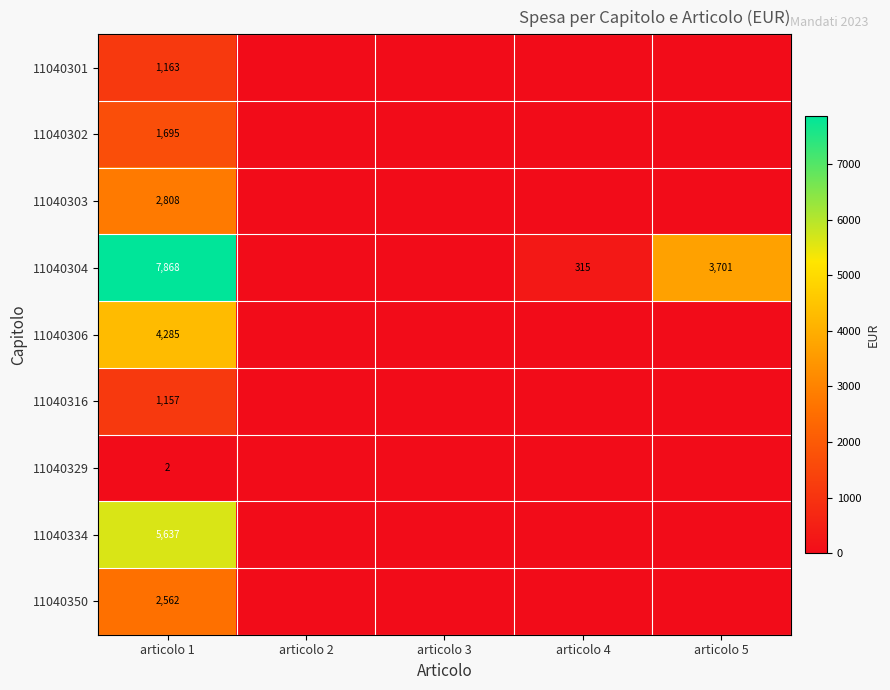

The value of 11040316 at articolo 1 is 1157. True or false?

True